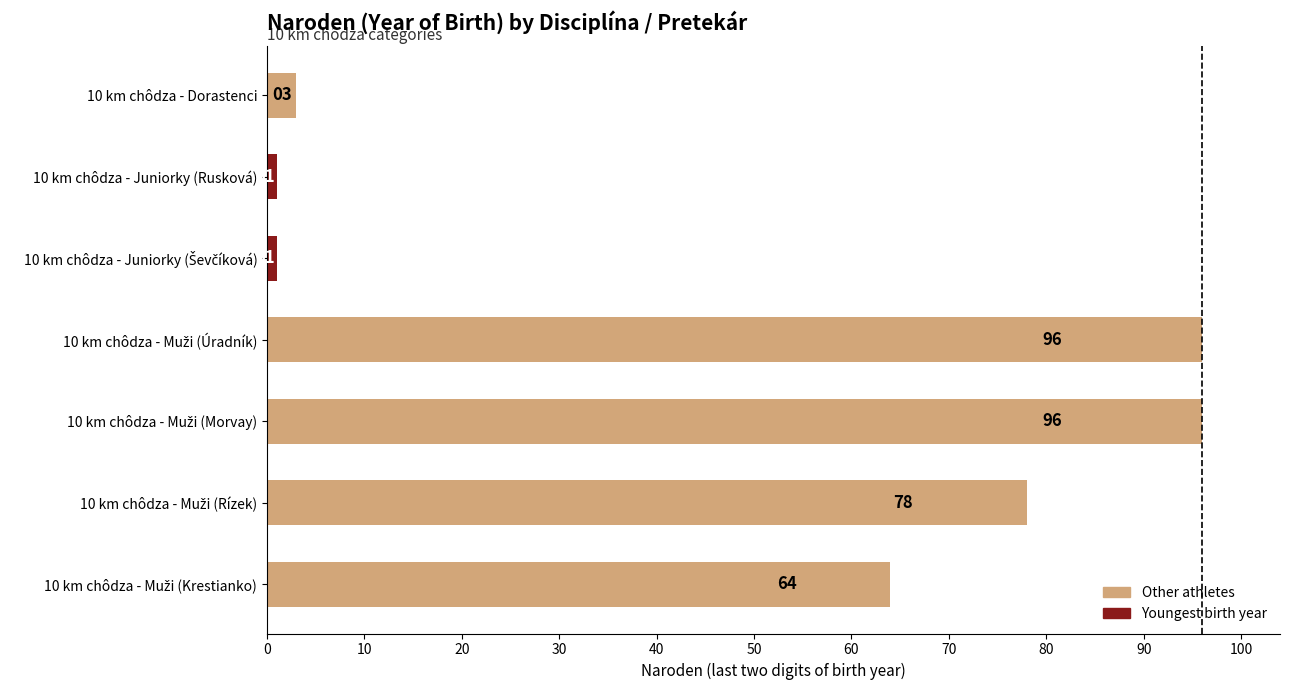

What is the value of the 6th bar from the top?

78